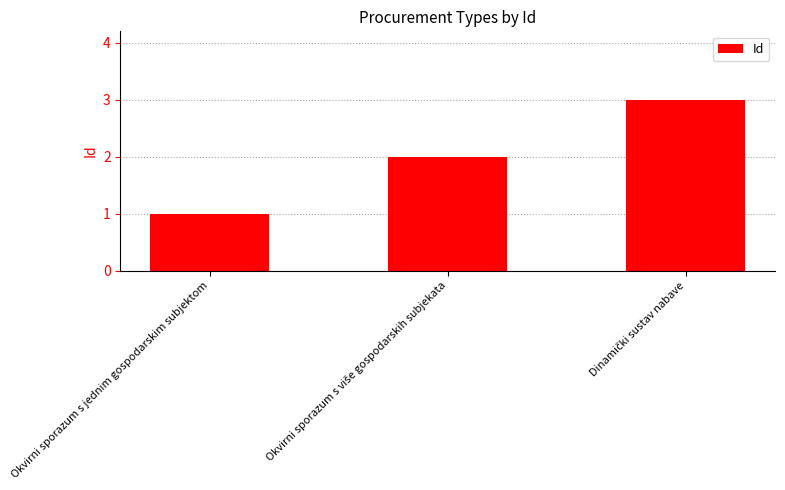

Are the bars grouped side by side (vs. stacked)?

No